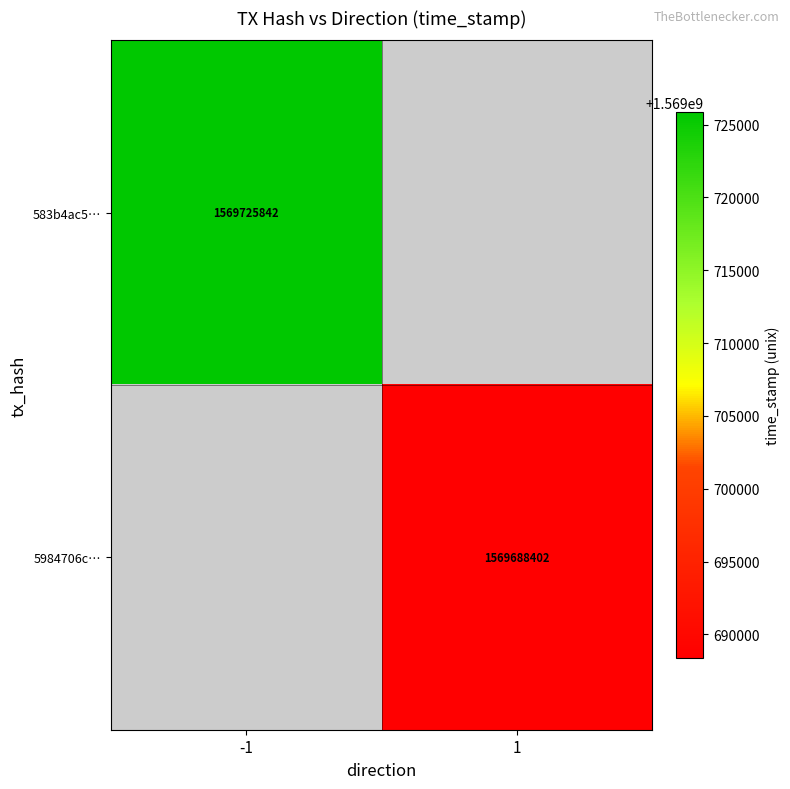

True or false: 583b4ac5… has a value of 1569725842 at -1.

True